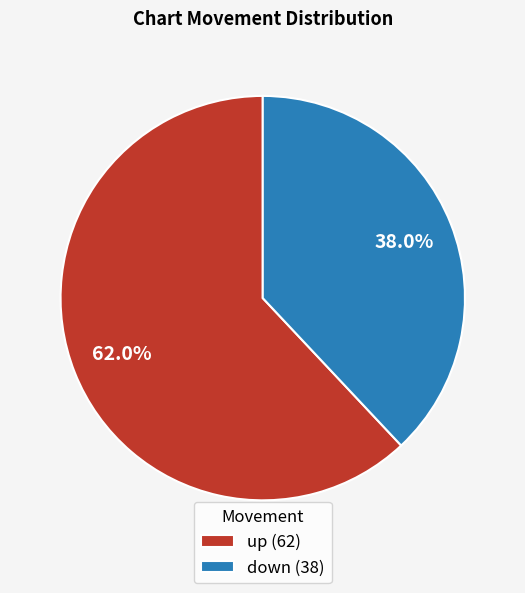

To the nearest percent, what is the average slice percentage?

50%